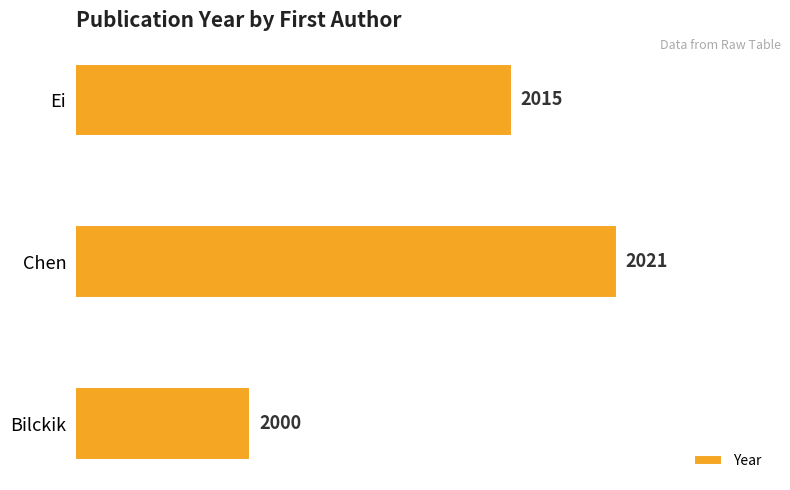

True or false: the data shows 973 at Ei.

False